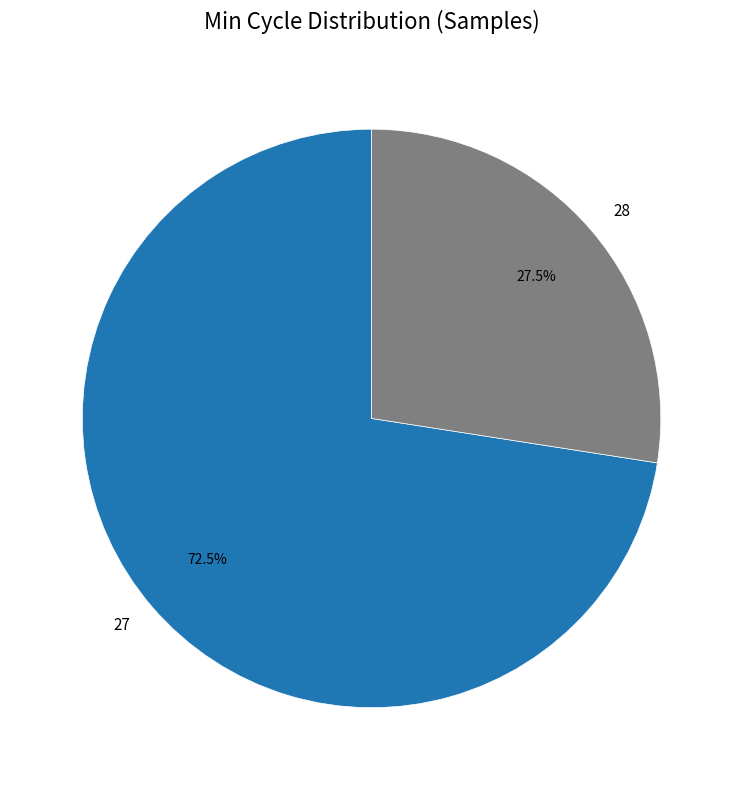

Which has a higher value, 27 or 28?

27